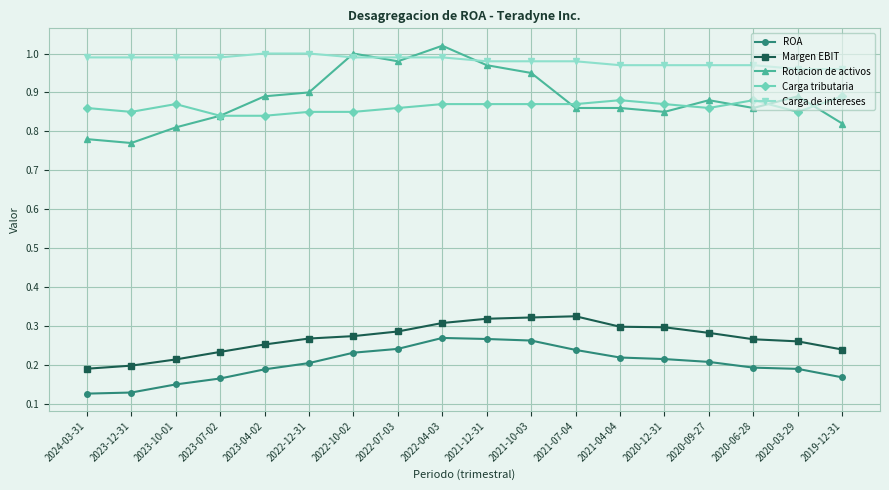

At which category does the chart reach its peak across all series?

2022-04-03